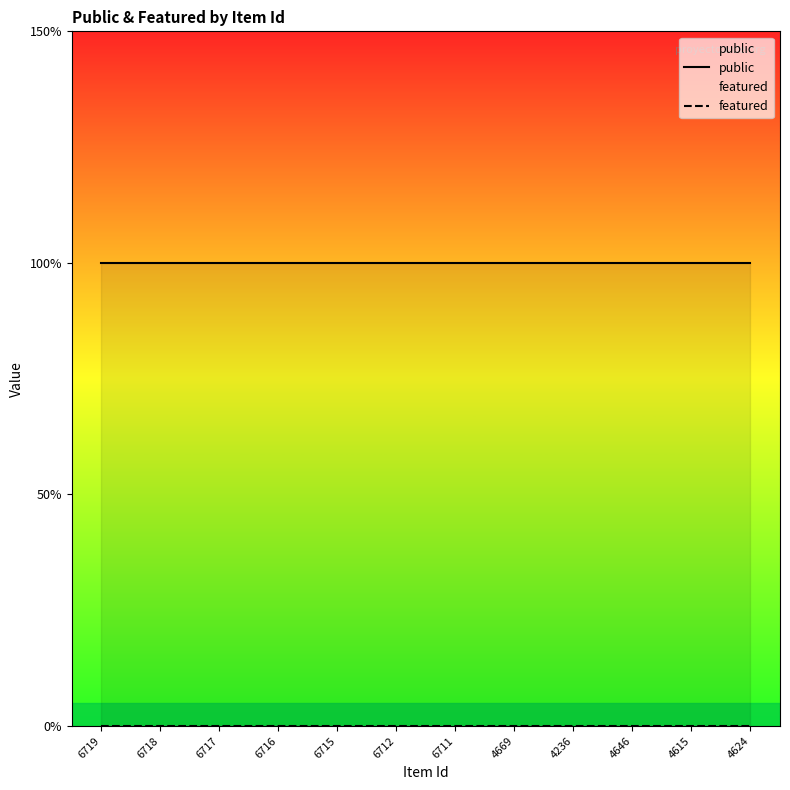

At which label is featured closest to 0?

6719